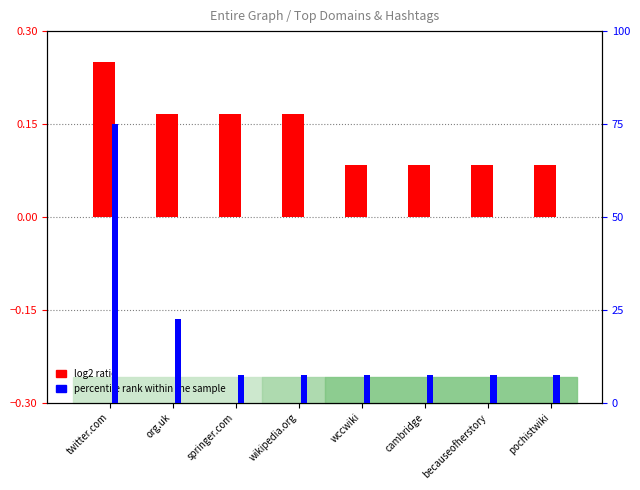

What is the label of the 5th bar from the right?

wikipedia.org